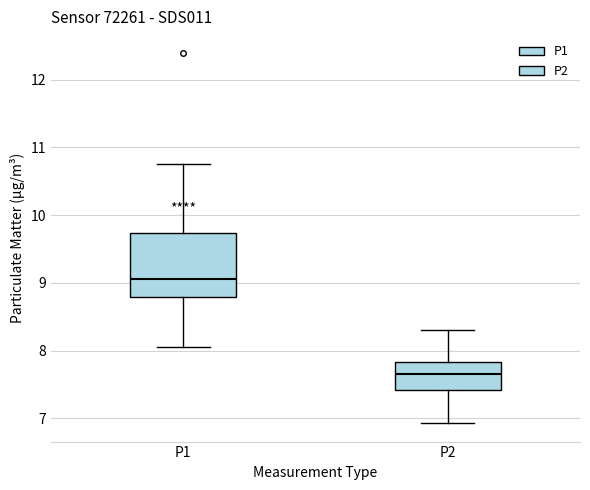

Which box's median line is the highest?

P1